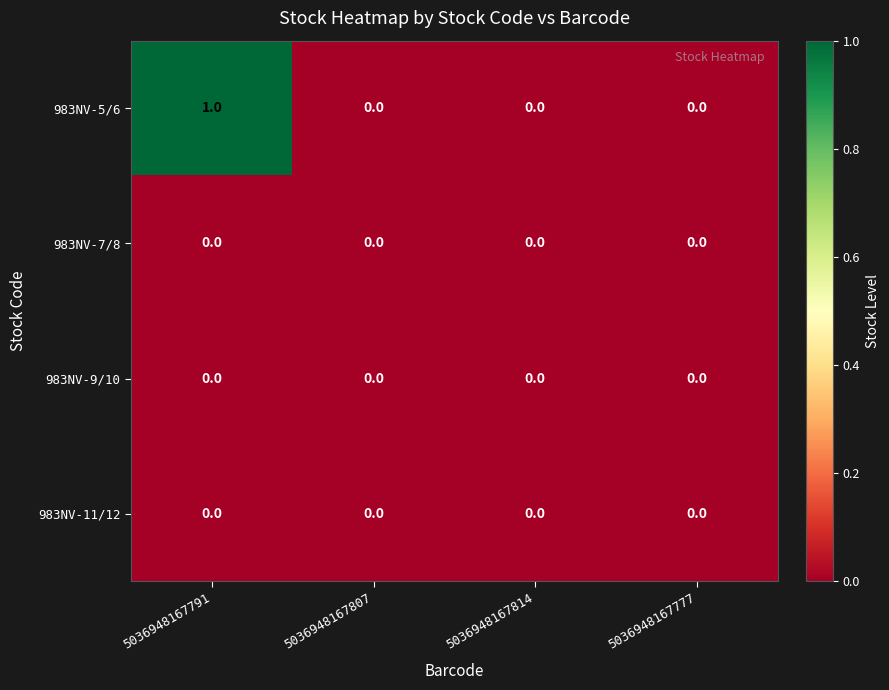

How many 983NV-5/6 values are between 0 and 1?

4